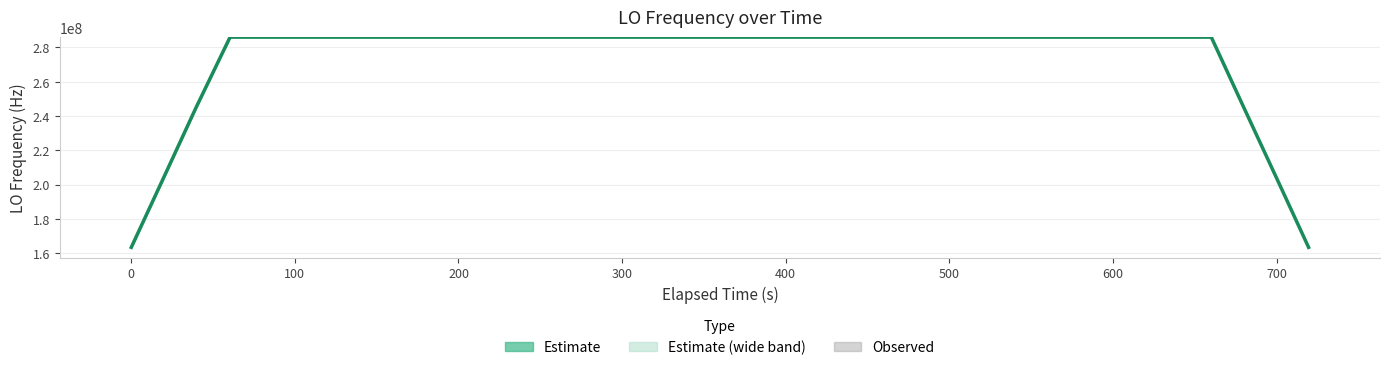

Is it true that Estimate equals 403521479.9 at 23?

False